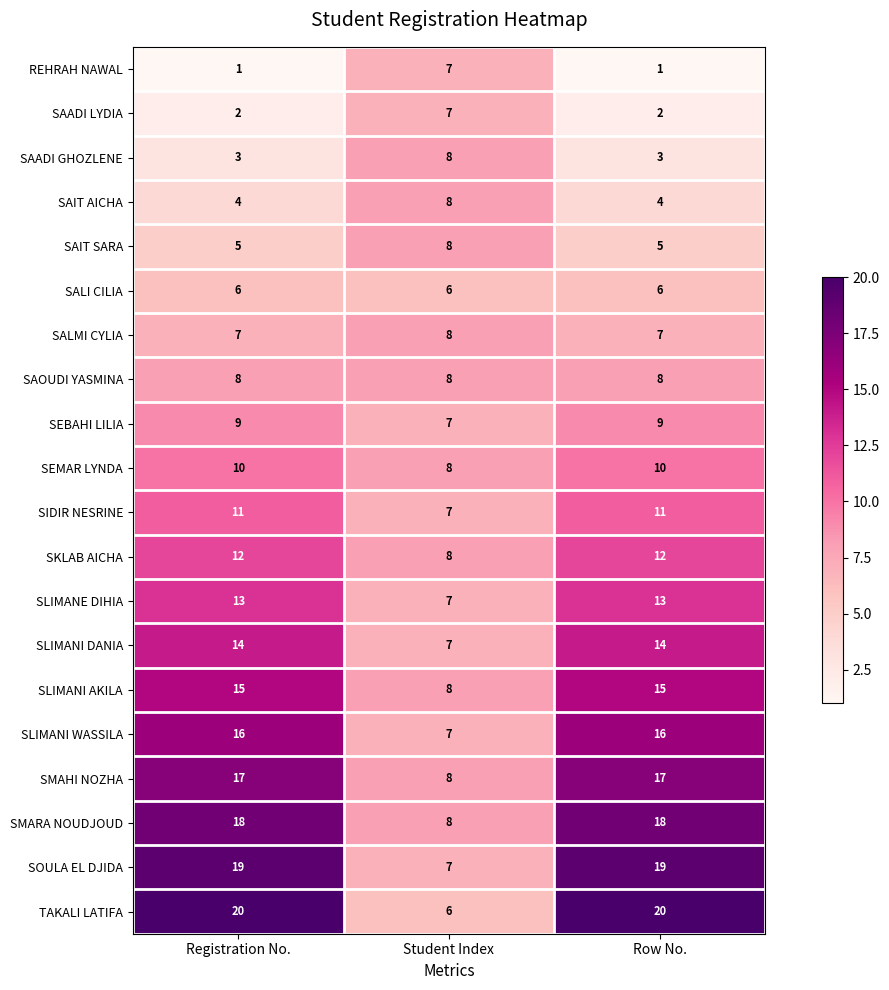

How many distinct data groups are displayed?

20